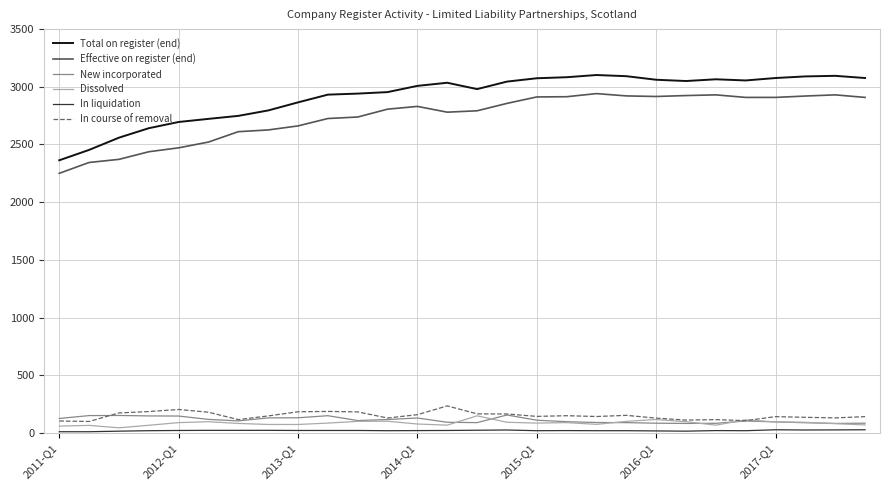

Which series has the largest total across all categories?

Total on register (end)